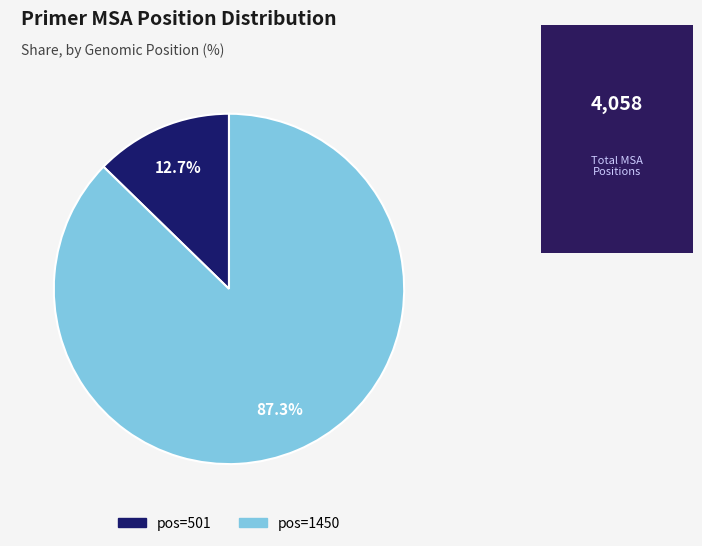

Is there a majority slice in this chart?

Yes